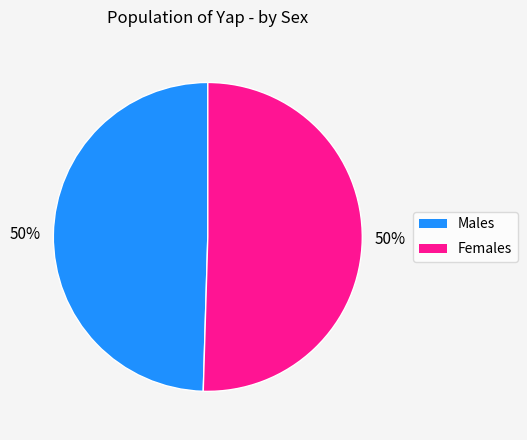

To the nearest percent, what percentage of the pie is Males?

50%